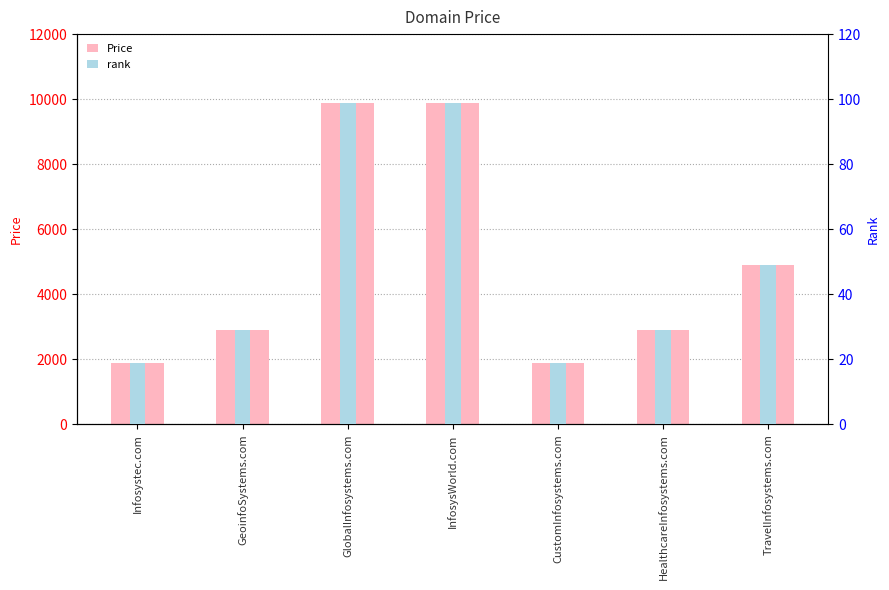

At how many categories does at least one series exceed 6198?

2